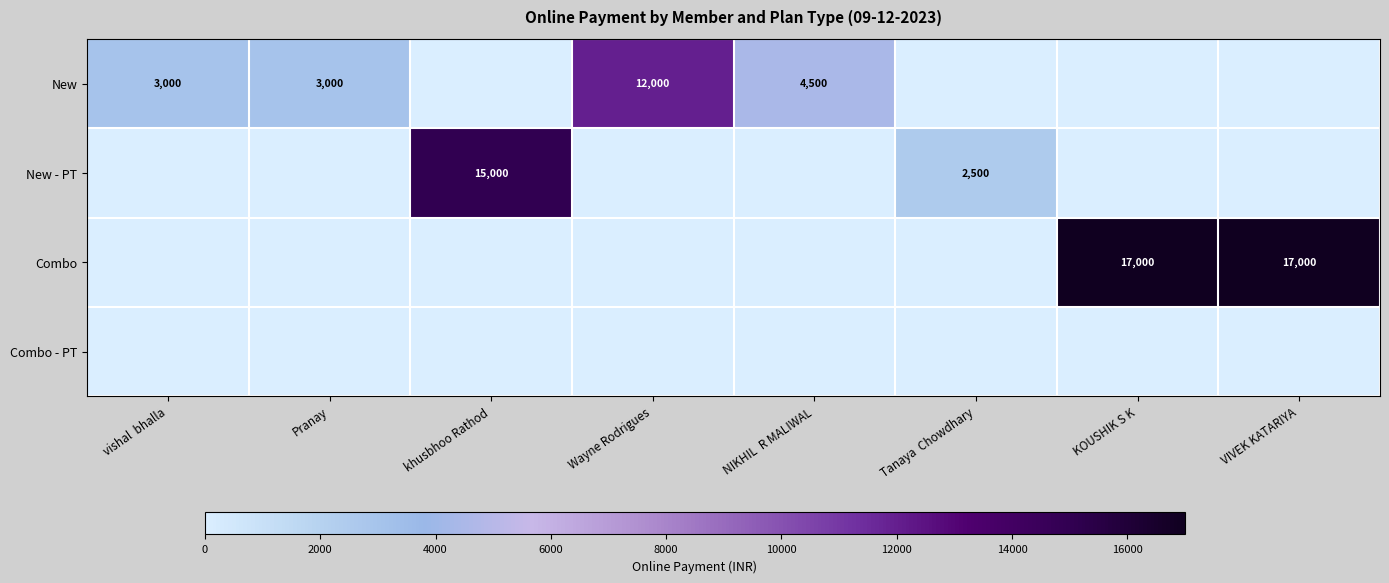

The New series shows 4739 at vishal  bhalla. True or false?

False